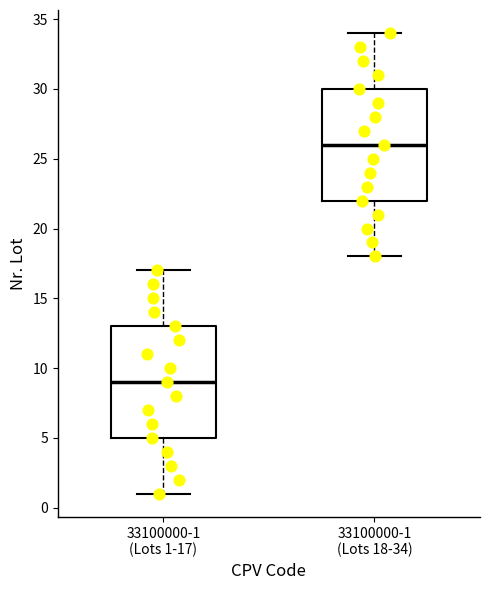

Where does the lower whisker of the box for 33100000-1 (Lots 1-17) end on the y-axis? The values are not printed on the chart, so give them approximately, as read against the axis.

1